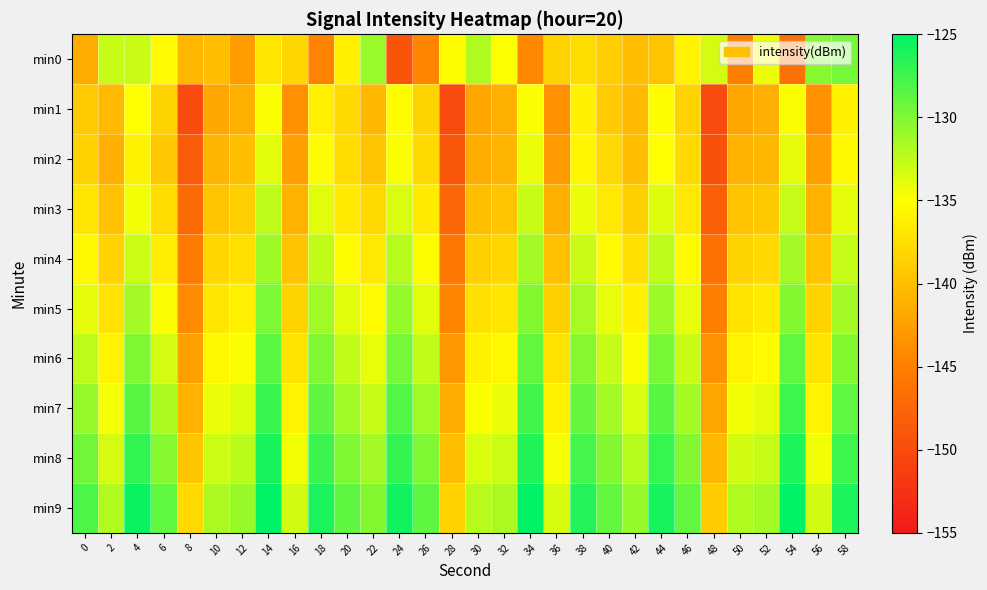

How many series are shown in this chart?

10